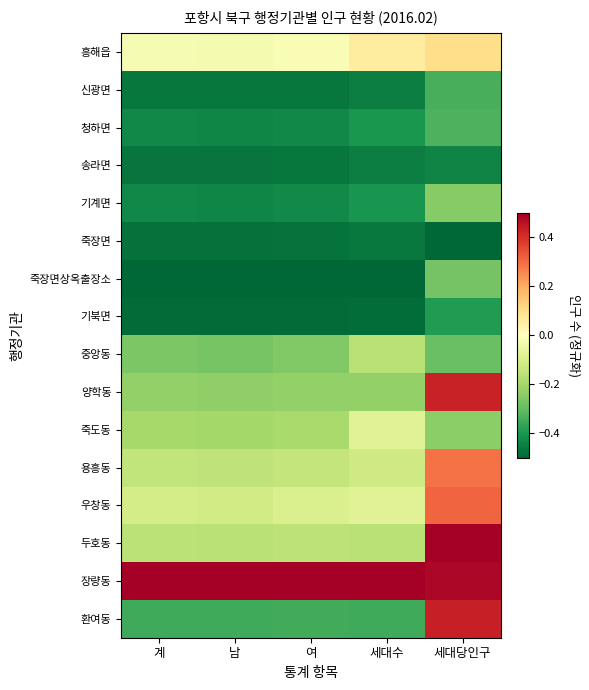

Reading left to right, list all the values displayed in this chart.

흥해읍: 계=-0.0	남=-0.0	여=-0.0	세대수=0.1	세대당인구=0.1
신광면: 계=-0.5	남=-0.5	여=-0.5	세대수=-0.5	세대당인구=-0.3
청하면: 계=-0.4	남=-0.4	여=-0.4	세대수=-0.4	세대당인구=-0.3
송라면: 계=-0.5	남=-0.5	여=-0.5	세대수=-0.5	세대당인구=-0.4
기계면: 계=-0.4	남=-0.4	여=-0.4	세대수=-0.4	세대당인구=-0.2
죽장면: 계=-0.5	남=-0.5	여=-0.5	세대수=-0.5	세대당인구=-0.5
죽장면상옥출장소: 계=-0.5	남=-0.5	여=-0.5	세대수=-0.5	세대당인구=-0.3
기북면: 계=-0.5	남=-0.5	여=-0.5	세대수=-0.5	세대당인구=-0.4
중앙동: 계=-0.3	남=-0.3	여=-0.3	세대수=-0.2	세대당인구=-0.3
양학동: 계=-0.2	남=-0.2	여=-0.2	세대수=-0.2	세대당인구=0.4
죽도동: 계=-0.2	남=-0.2	여=-0.2	세대수=-0.1	세대당인구=-0.2
용흥동: 계=-0.1	남=-0.1	여=-0.1	세대수=-0.1	세대당인구=0.3
우창동: 계=-0.1	남=-0.1	여=-0.1	세대수=-0.1	세대당인구=0.3
두호동: 계=-0.2	남=-0.2	여=-0.2	세대수=-0.2	세대당인구=0.5
장량동: 계=0.5	남=0.5	여=0.5	세대수=0.5	세대당인구=0.5
환여동: 계=-0.3	남=-0.4	여=-0.3	세대수=-0.3	세대당인구=0.4